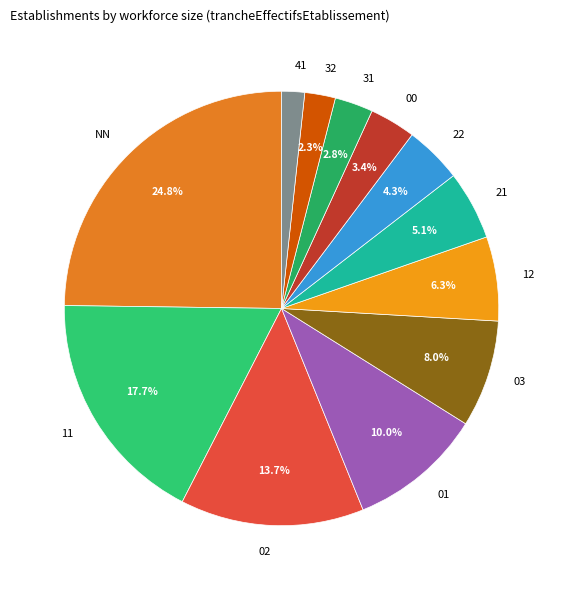

To the nearest percent, what percentage of the pie is 03?

8%